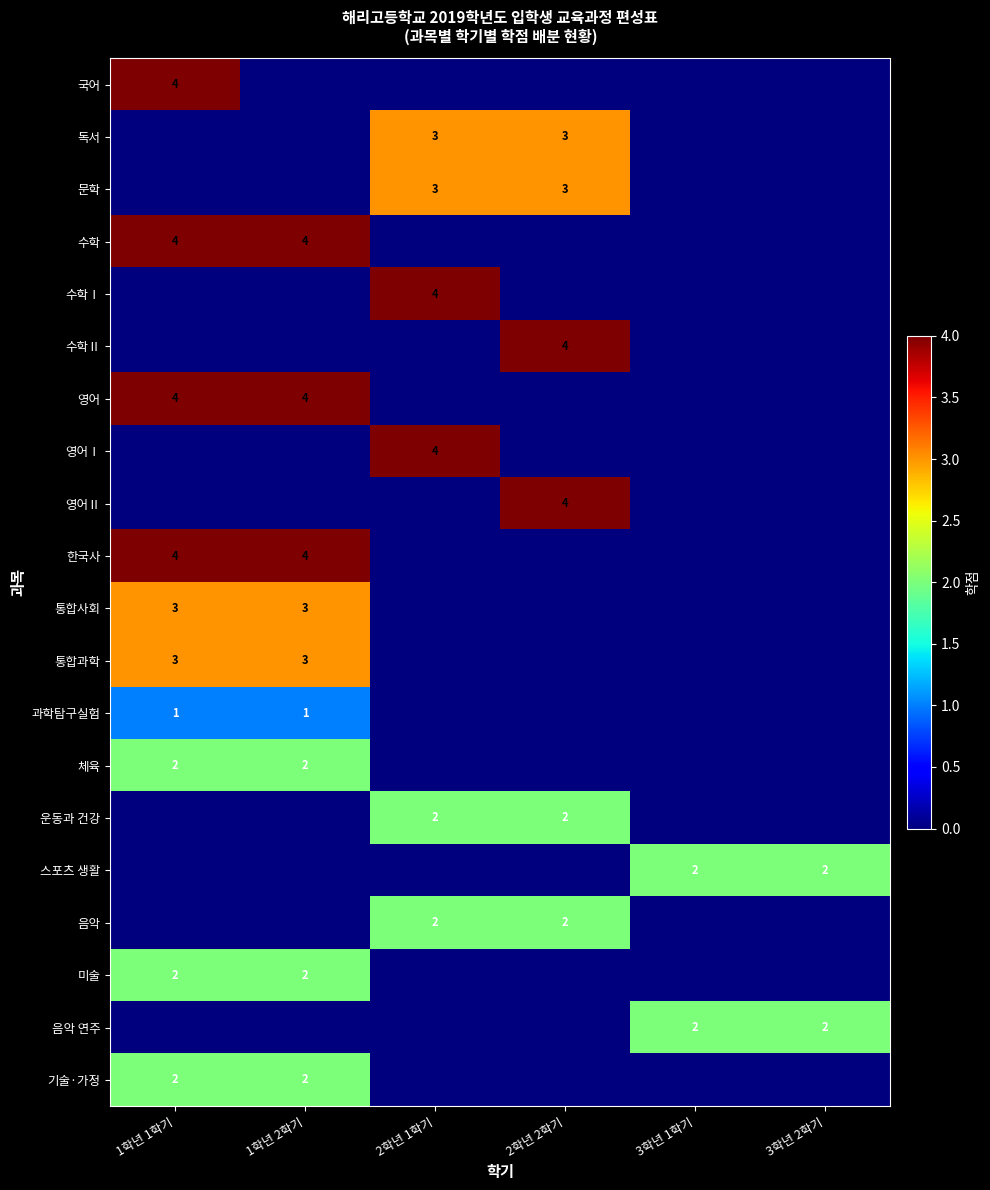

What is the sum of the 통합과학 values at 1학년 2학기 and 1학년 1학기?

6